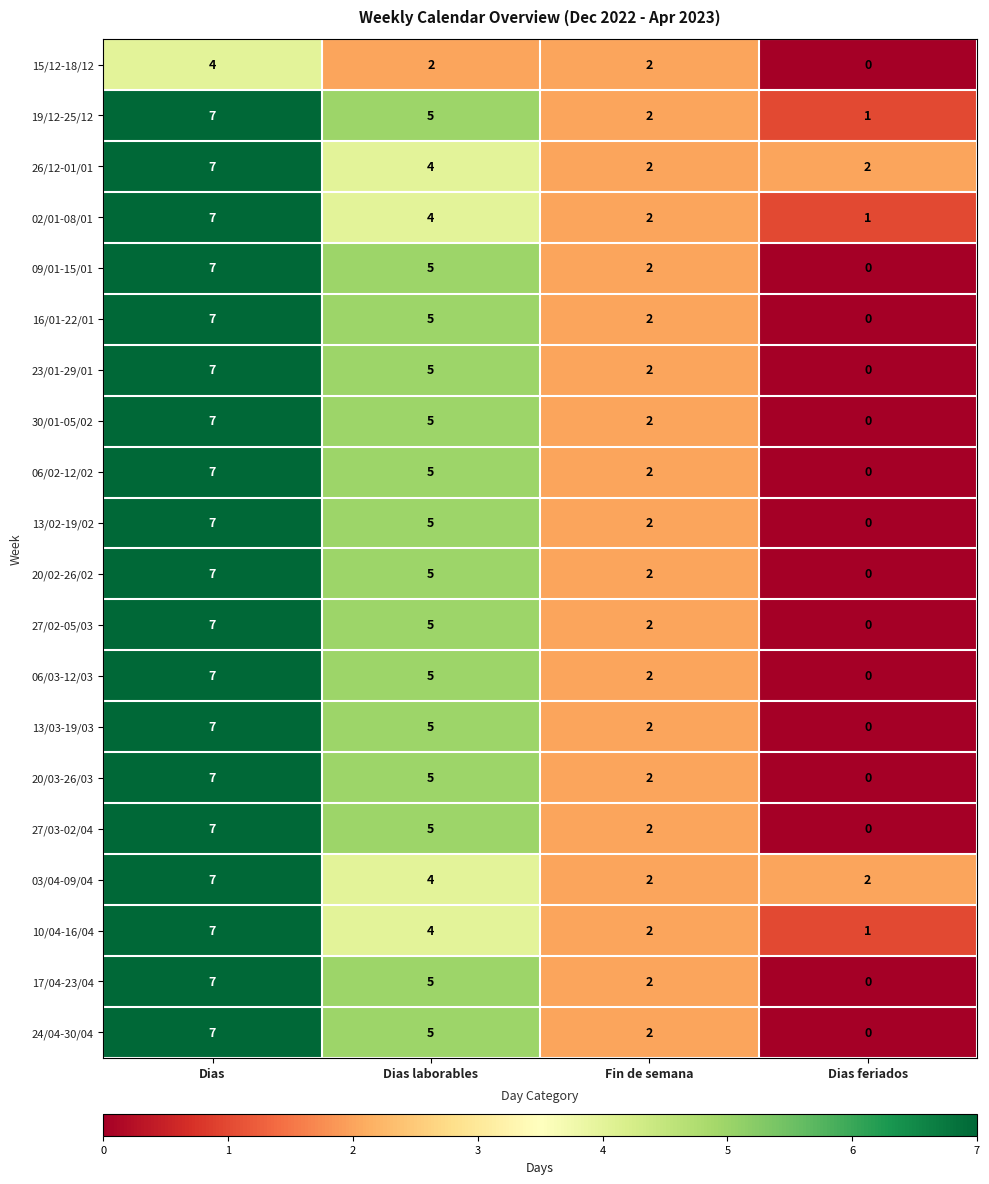

The value of 27/02-05/03 at Fin de semana is 2. True or false?

True